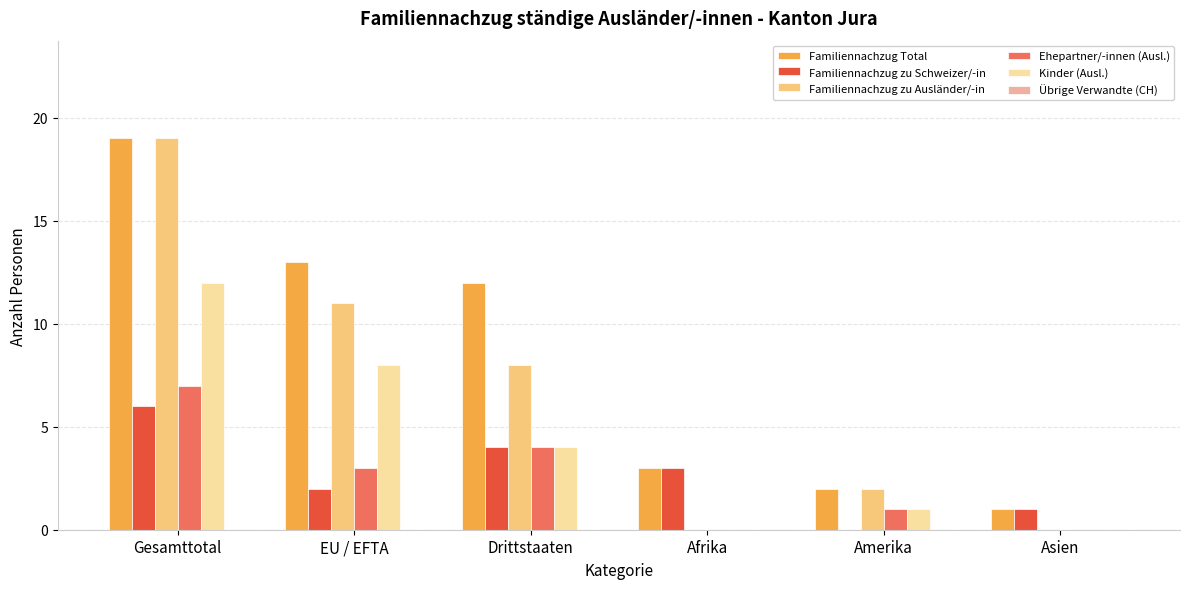

Reading left to right, list all the values displayed in this chart.

Familiennachzug Total: Gesamttotal=19	EU / EFTA=13	Drittstaaten=12	Afrika=3	Amerika=2	Asien=1
Familiennachzug zu Schweizer/-in: Gesamttotal=6	EU / EFTA=2	Drittstaaten=4	Afrika=3	Amerika=0	Asien=1
Familiennachzug zu Ausländer/-in: Gesamttotal=19	EU / EFTA=11	Drittstaaten=8	Afrika=0	Amerika=2	Asien=0
Ehepartner/-innen (Ausl.): Gesamttotal=7	EU / EFTA=3	Drittstaaten=4	Afrika=0	Amerika=1	Asien=0
Kinder (Ausl.): Gesamttotal=12	EU / EFTA=8	Drittstaaten=4	Afrika=0	Amerika=1	Asien=0